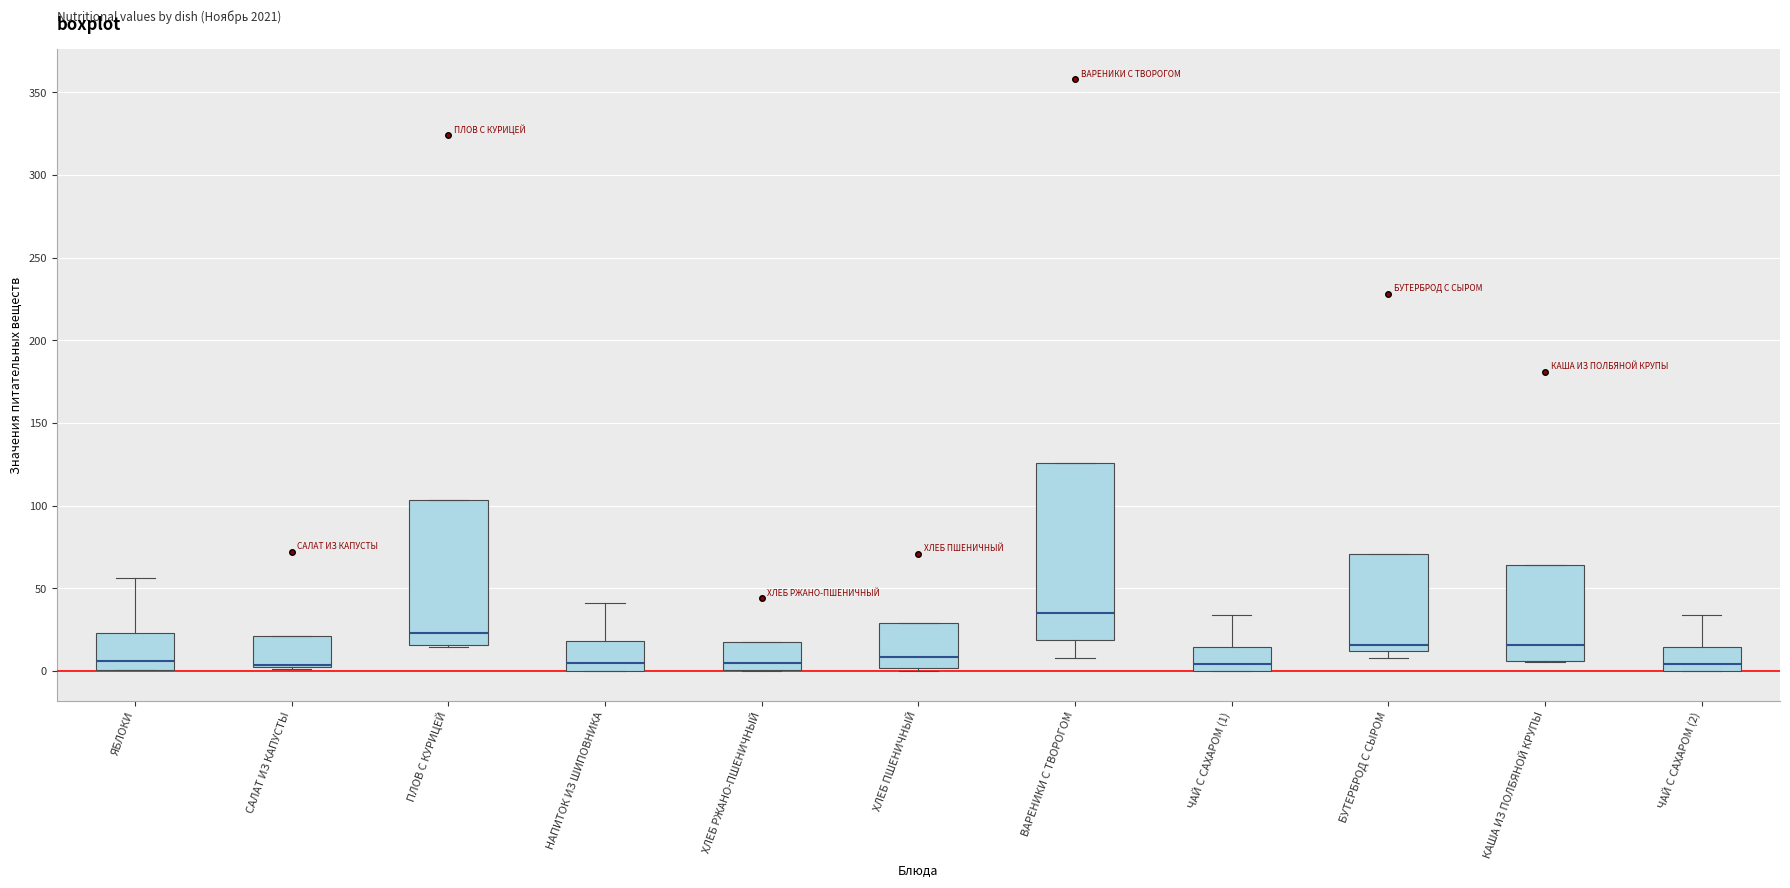

Reading left to right, read every box against the y-axis: the position of its median line, the range the box covers, and the ends of its whiskers. The values are not printed on the chart, so give them approximately, as read against the axis.

ЯБЛОКИ: median 5, box 0 to 25, whiskers 0 to 55
САЛАТ ИЗ КАПУСТЫ: median 5 (drawn on the box's lower edge), box 5 to 20, whiskers 0 to 20
ПЛОВ С КУРИЦЕЙ: median 25, box 15 to 105, whiskers 15 to 105
НАПИТОК ИЗ ШИПОВНИКА: median 5, box 0 to 20, whiskers 0 to 40
ХЛЕБ РЖАНО-ПШЕНИЧНЫЙ: median 5, box 0 to 20, whiskers 0 to 20
ХЛЕБ ПШЕНИЧНЫЙ: median 10, box 0 to 30, whiskers 0 (just below the box's lower edge) to 30
ВАРЕНИКИ С ТВОРОГОМ: median 35, box 20 to 125, whiskers 10 to 125
ЧАЙ С САХАРОМ (1): median 5, box 0 to 15, whiskers 0 to 35
БУТЕРБРОД С СЫРОМ: median 15, box 10 to 70, whiskers 10 (just below the box's lower edge) to 70
КАША ИЗ ПОЛБЯНОЙ КРУПЫ: median 15, box 5 to 65, whiskers 5 to 65
ЧАЙ С САХАРОМ (2): median 5, box 0 to 15, whiskers 0 to 35